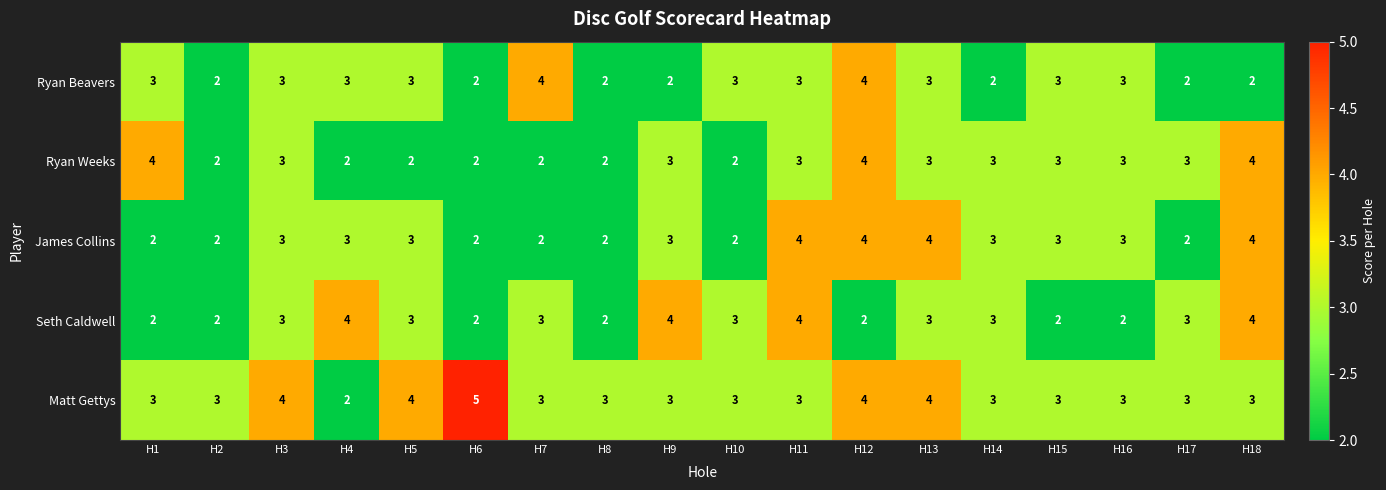

The Ryan Beavers series shows 2 at H9. True or false?

True